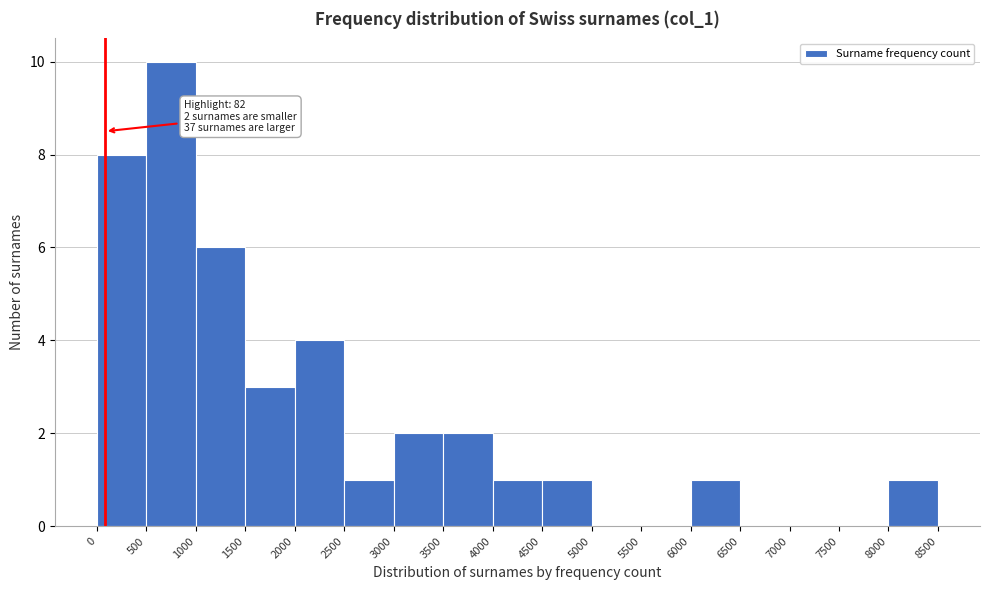

Which range on the x-axis has the tallest bar?

500 to 1000